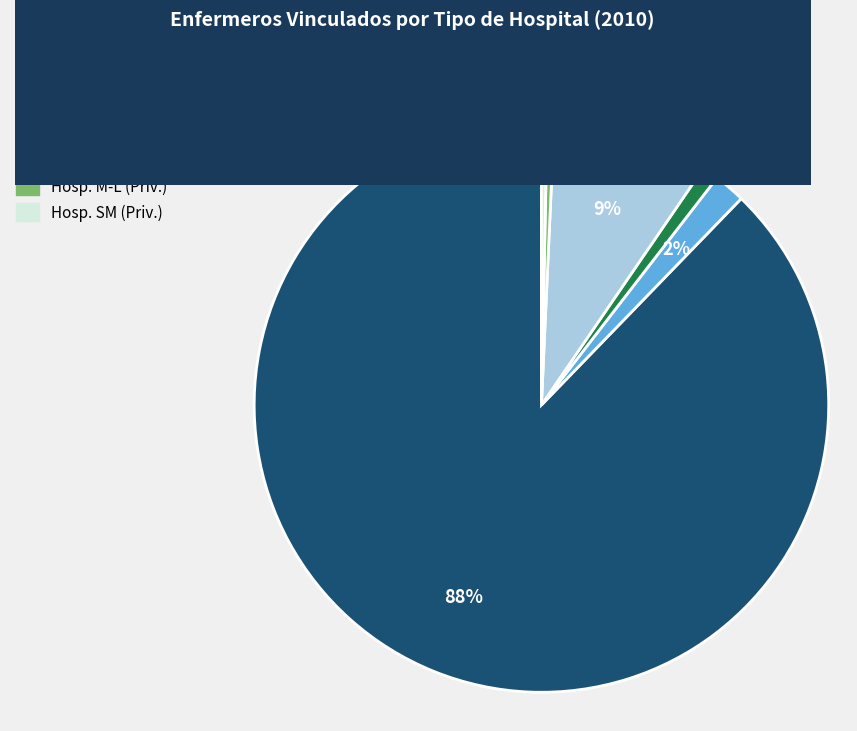

Do Hosp. Agudos (Priv.) and Hosp. SM (Púb.) together represent more than half of the pie?

No